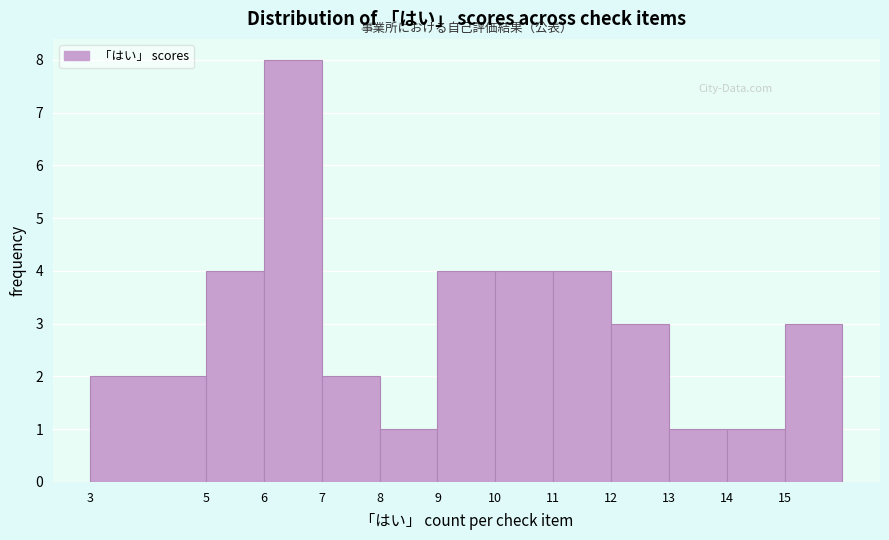

What is the height of the bar covering 10 to 11 on the x-axis? The values are not printed on the chart, so give them approximately, as read against the axis.

4